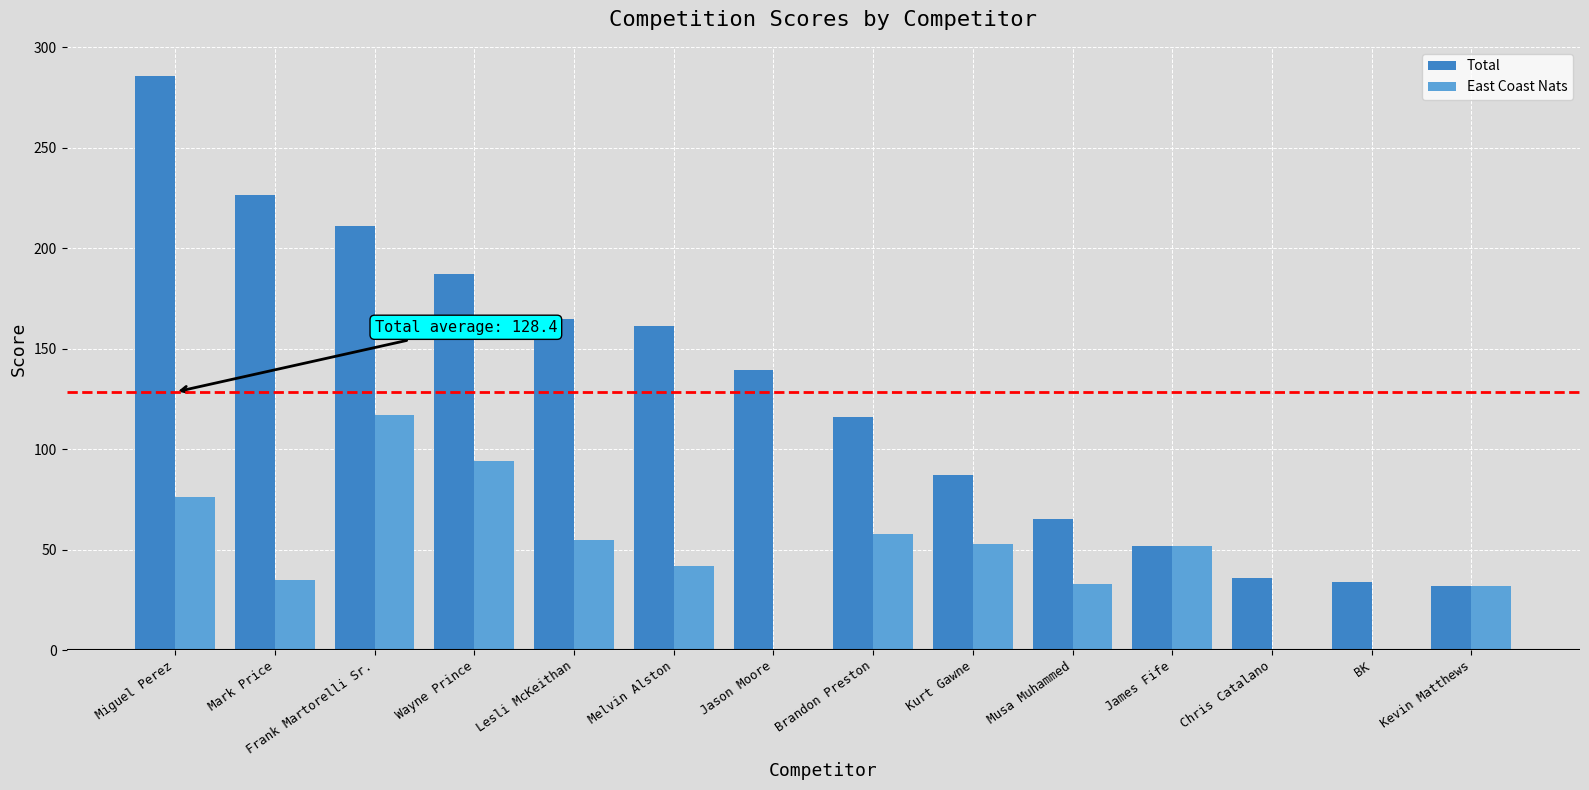

What is the sum of all Total values?

1798.2